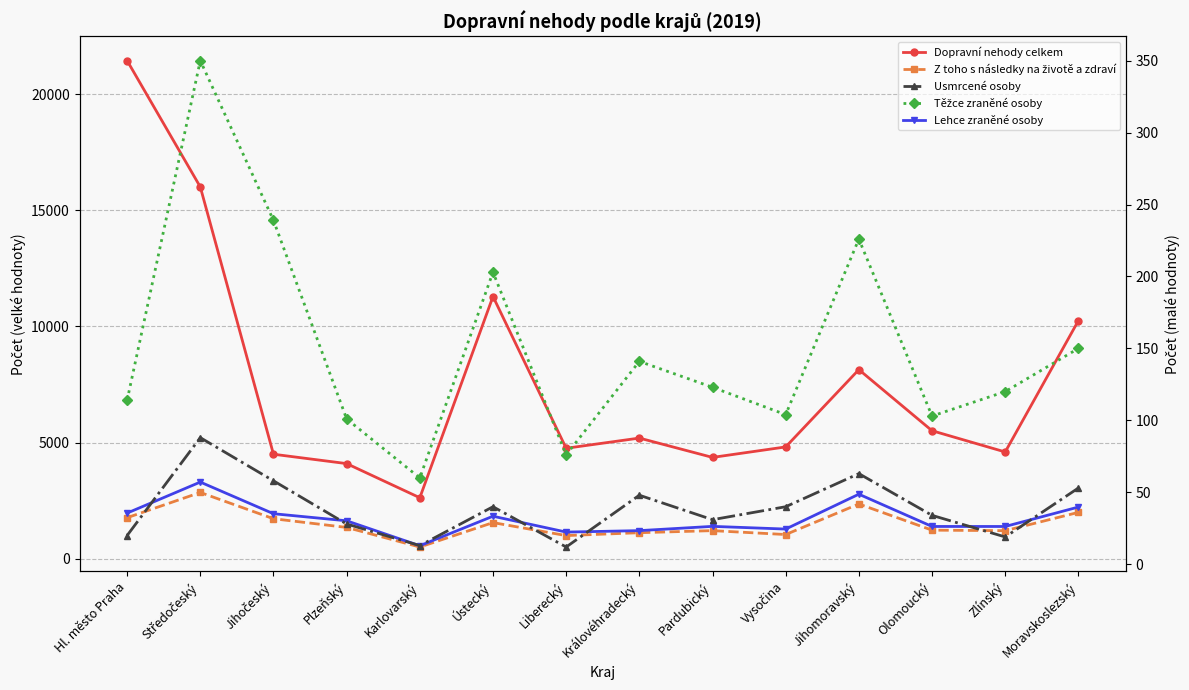

At Olomoucký, list the series in order from largest to smallest.

Dopravní nehody celkem, Lehce zraněné osoby, Z toho s následky na životě a zdraví, Těžce zraněné osoby, Usmrcené osoby